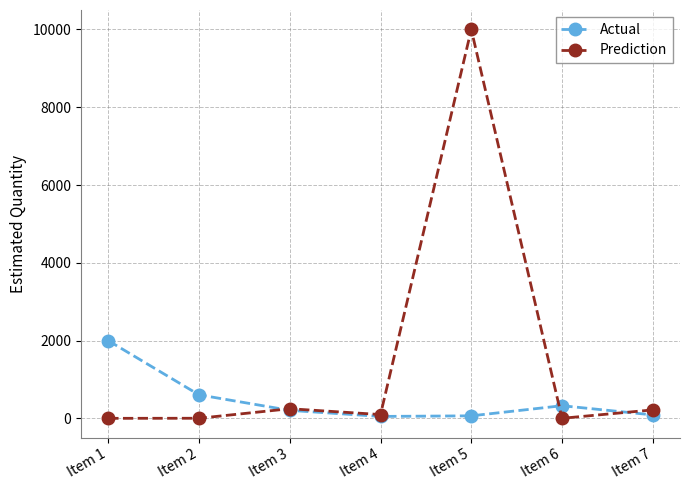

True or false: Prediction has more than 0 points higher than both neighbors.

True